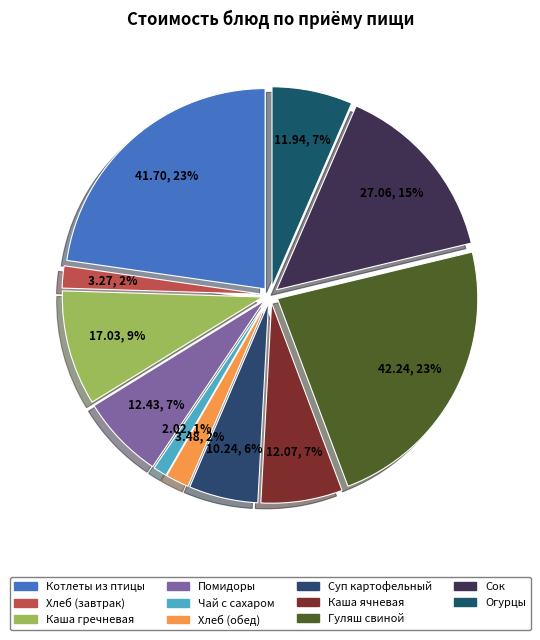

Which has a higher value, Суп картофельный or Сок?

Сок